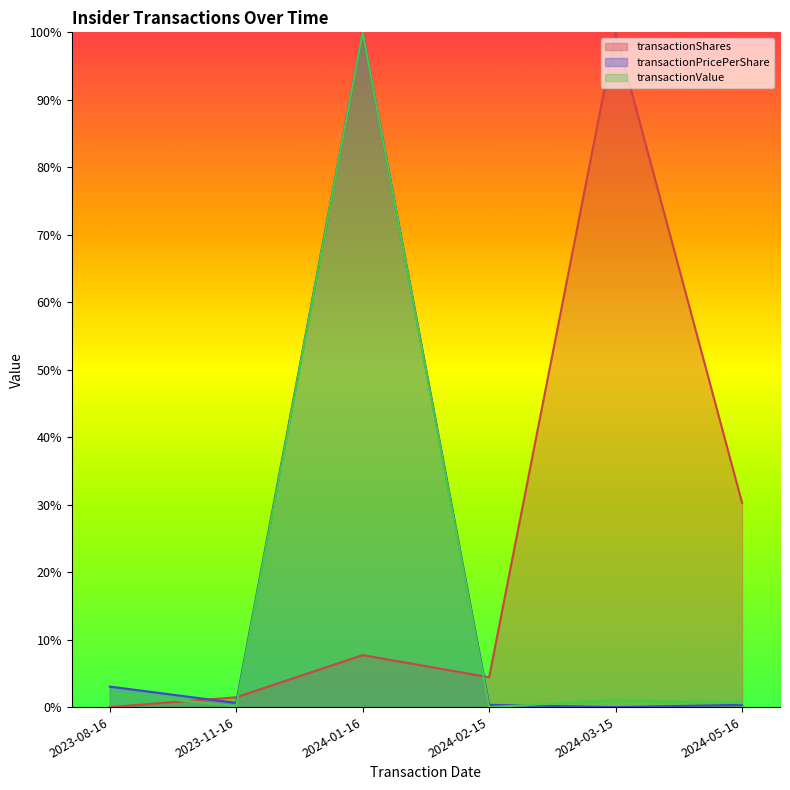

Count the number of data series in this chart.

3